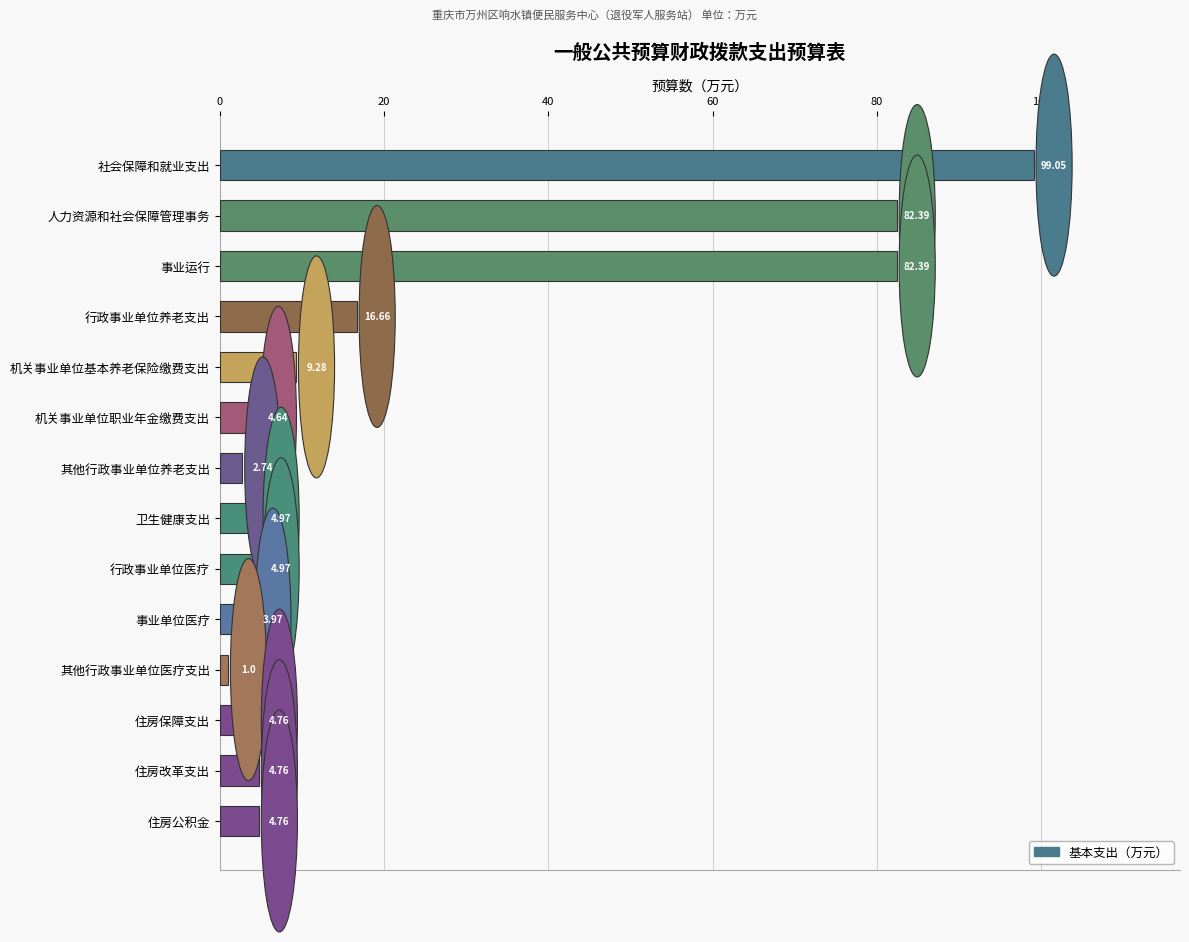

What is the change in value from 机关事业单位基本养老保险缴费支出 to 其他行政事业单位医疗支出?

-8.3